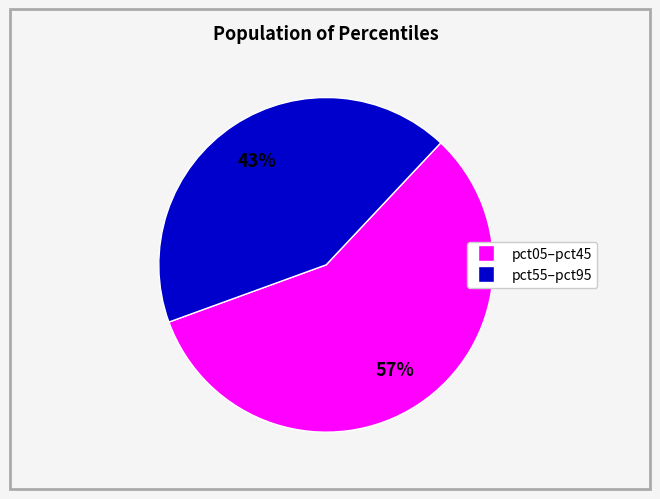

Count the number of slices in the pie.

2